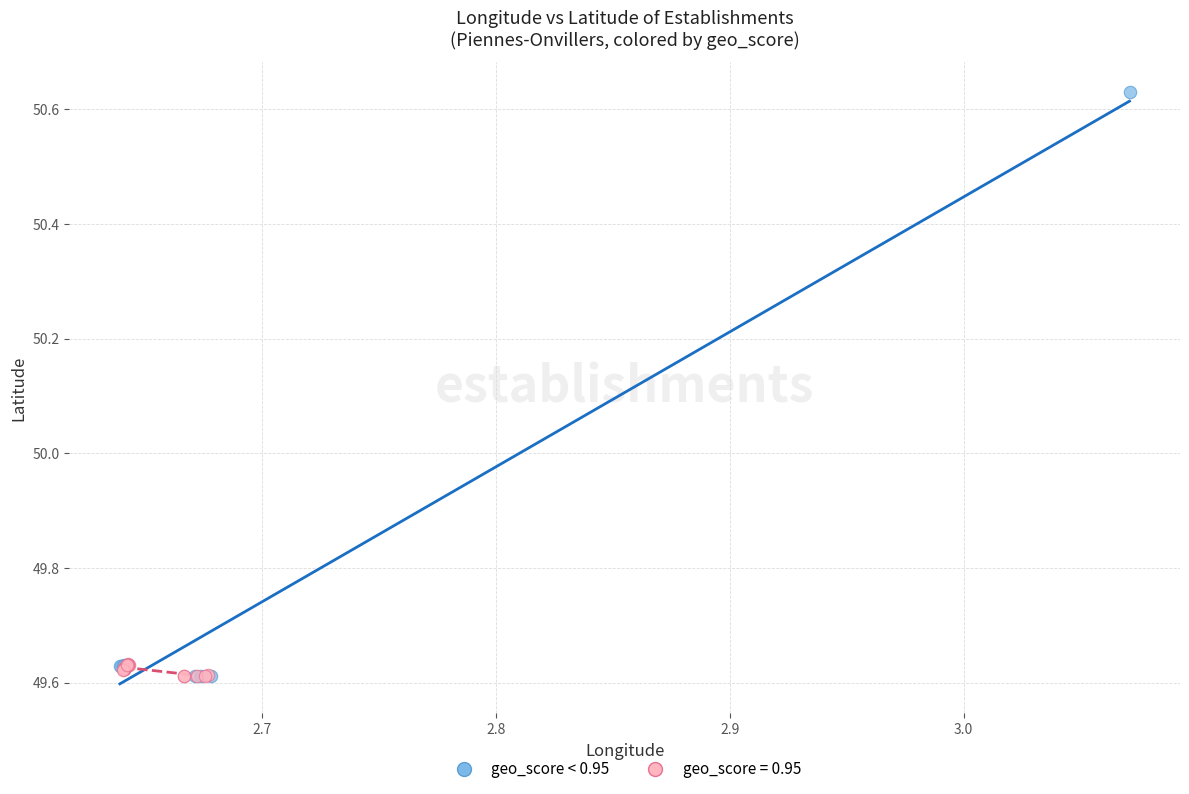

Which series has the widest spread of Y values?

geo_score < 0.95